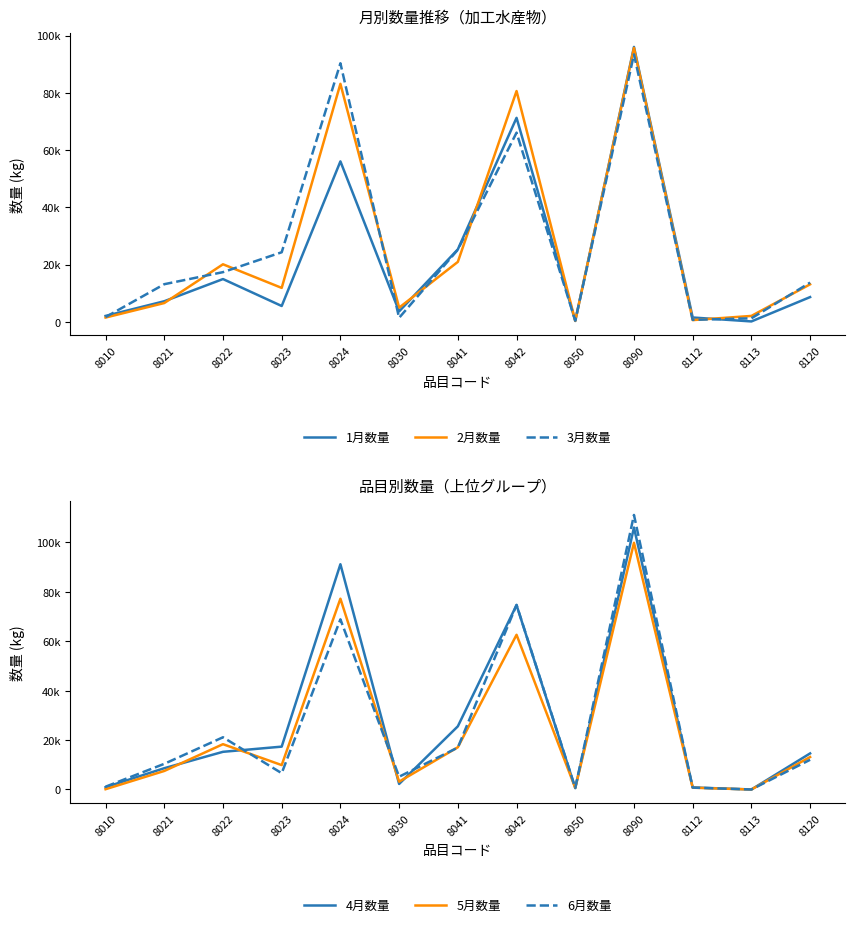

Between 8042 and 8022, which is larger?

8042